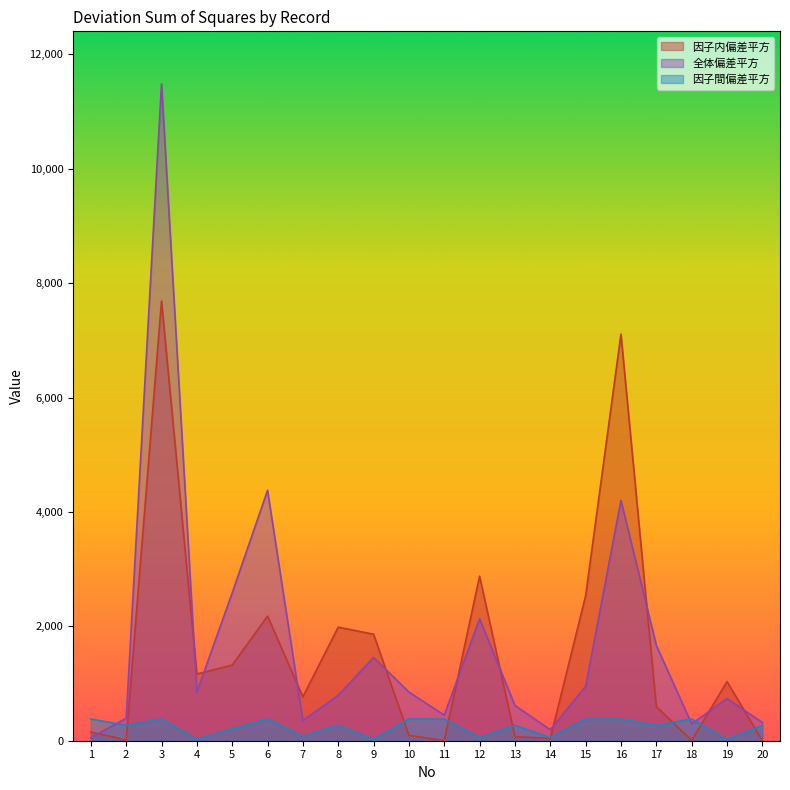

What is the difference between the highest and lowest values at 3?

11104.8